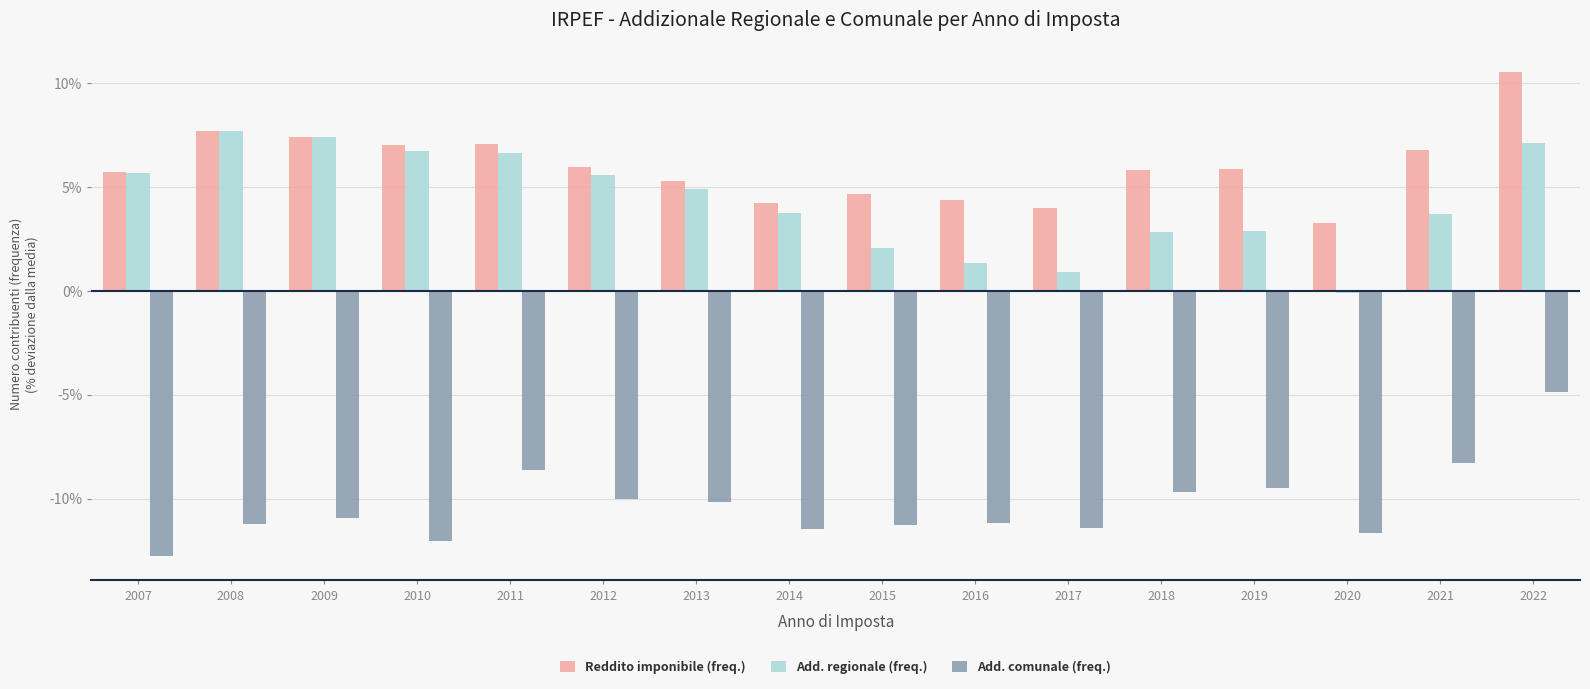

Between 2013 and 2021, which series saw the biggest shift?

Add. comunale (freq.)